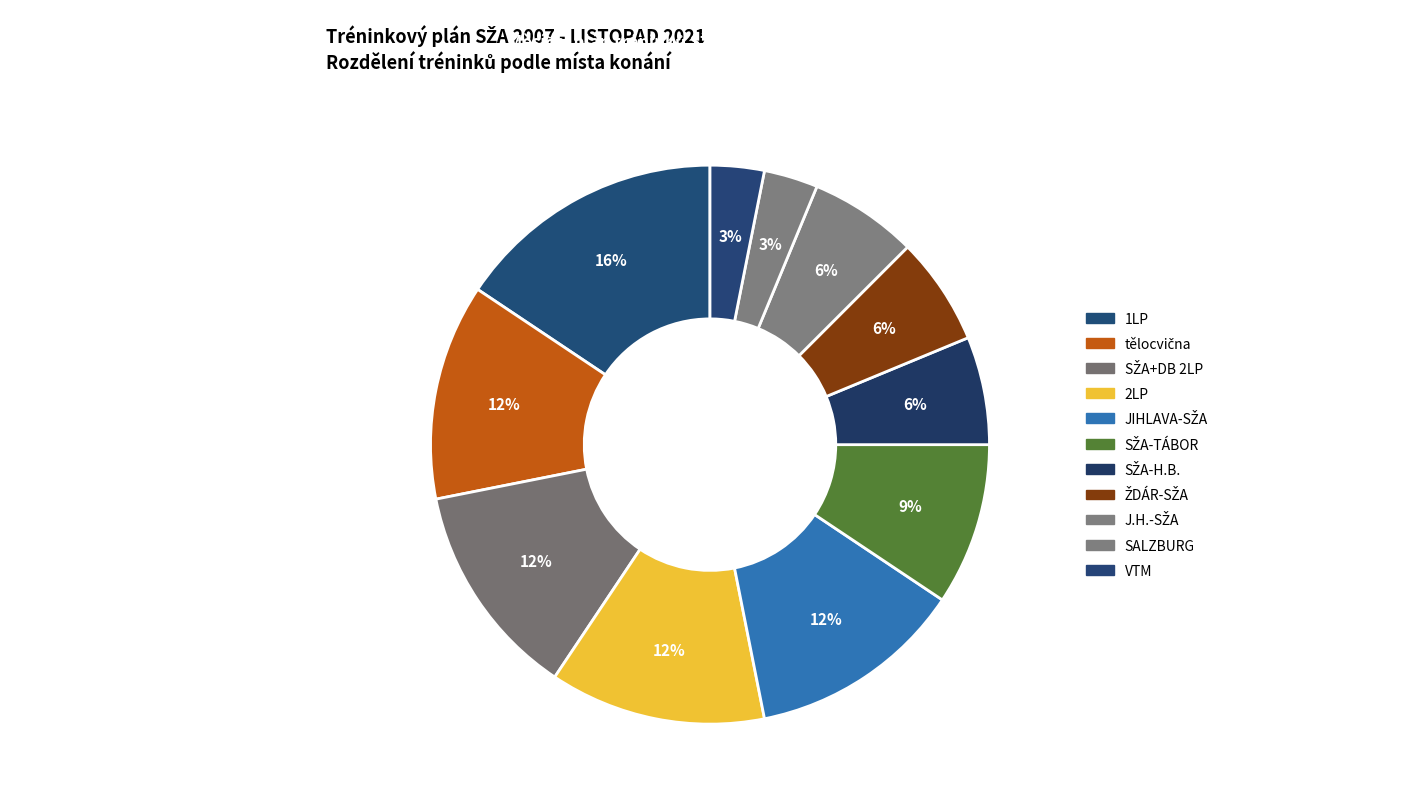

What is the largest slice in the pie chart?

1LP